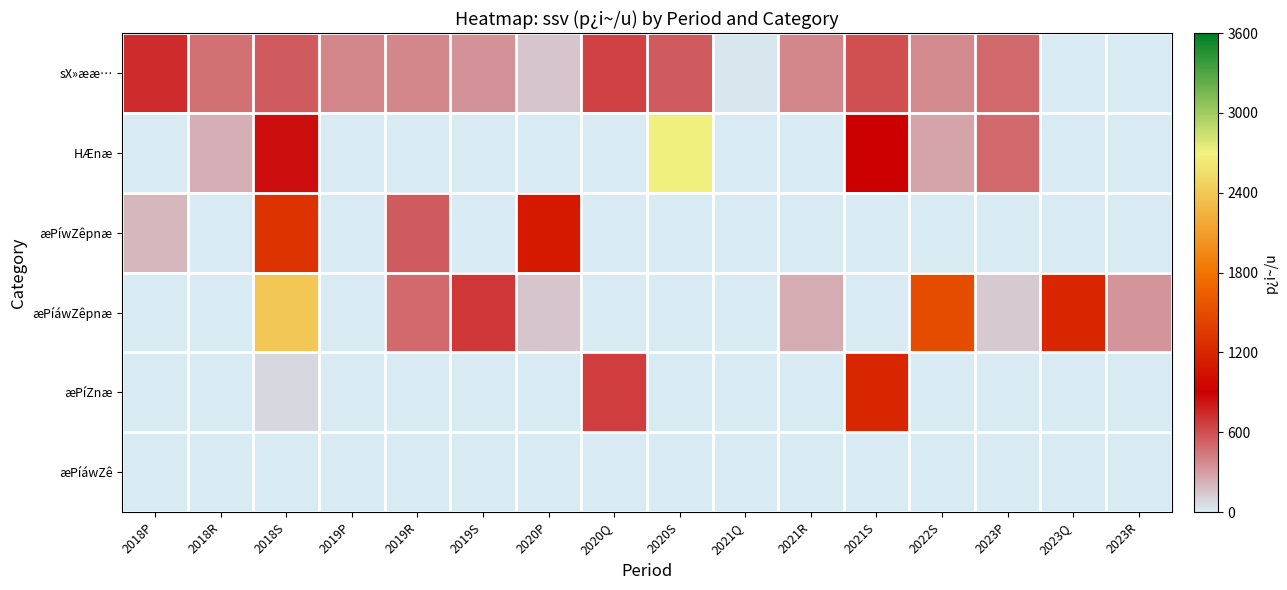

At how many categories does at least one series exceed 1386?

3